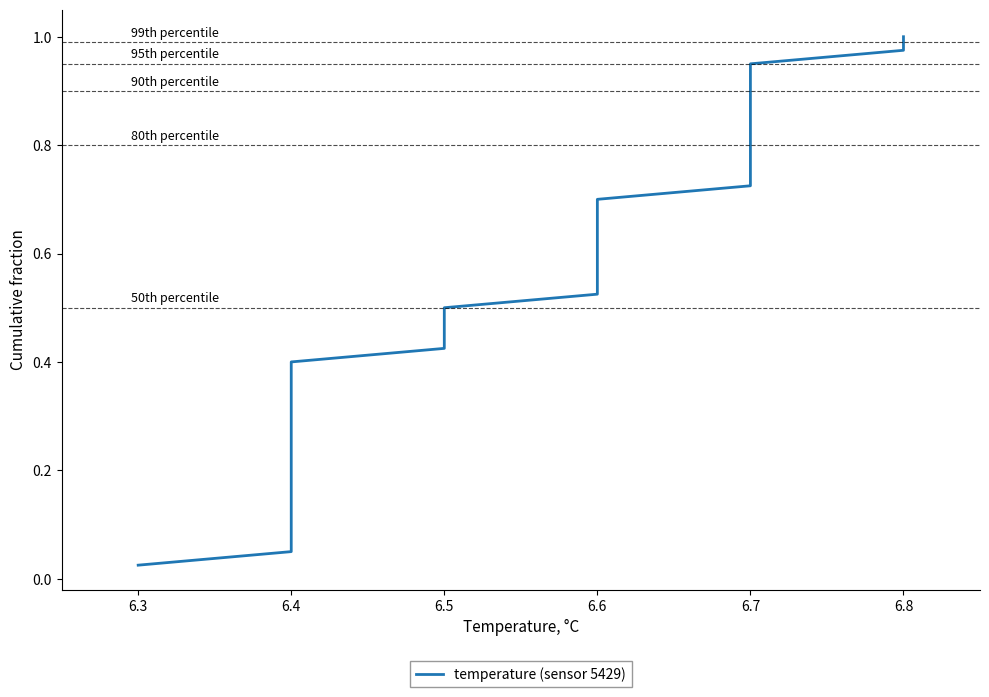

The chart shows a value of 0.6 at 6.4. True or false?

False